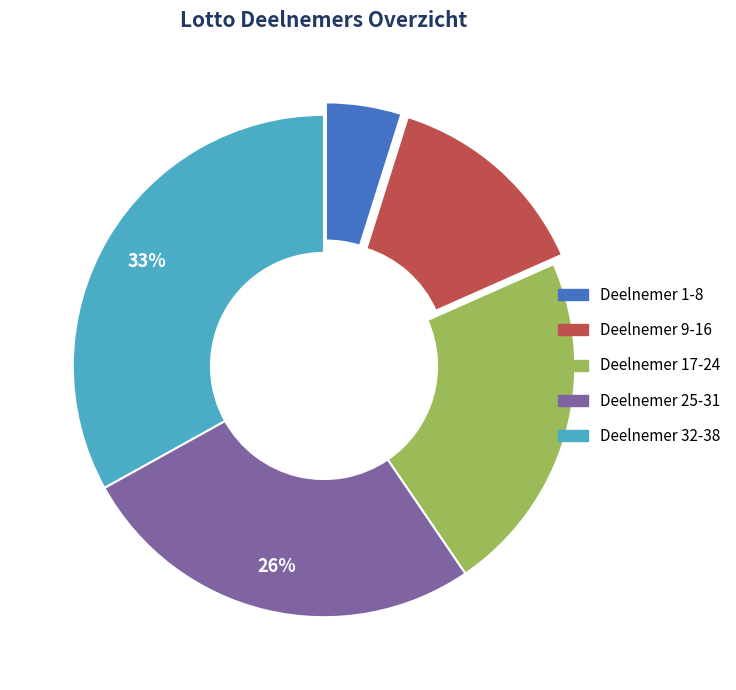

Count the number of slices in the pie.

5